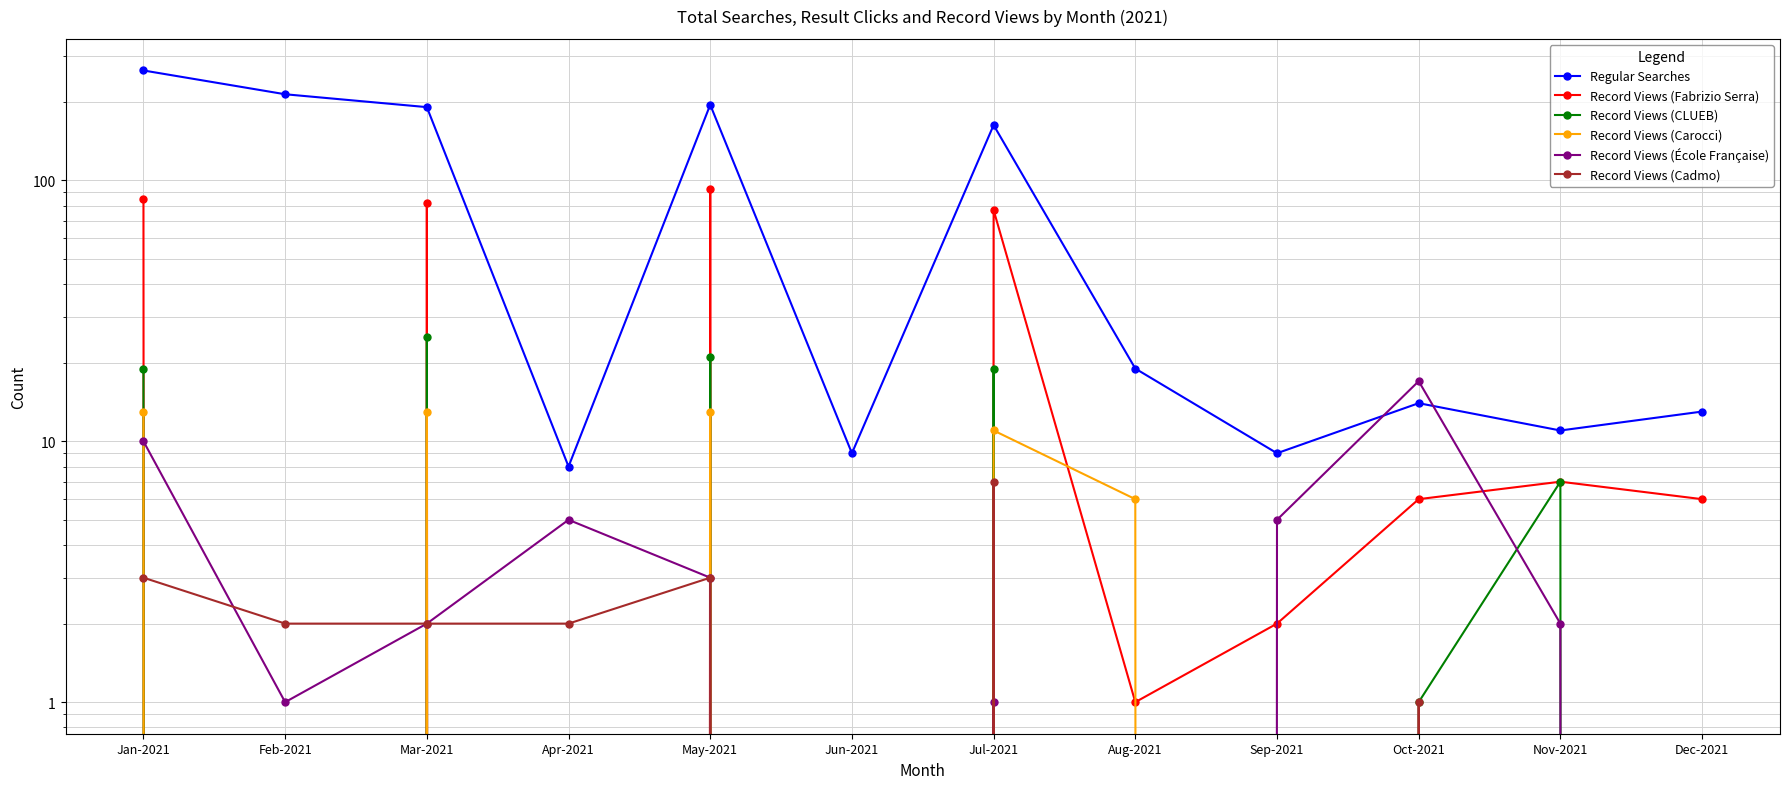

What is the difference between the Record Views (CLUEB) values at Nov-2021 and Feb-2021?

7